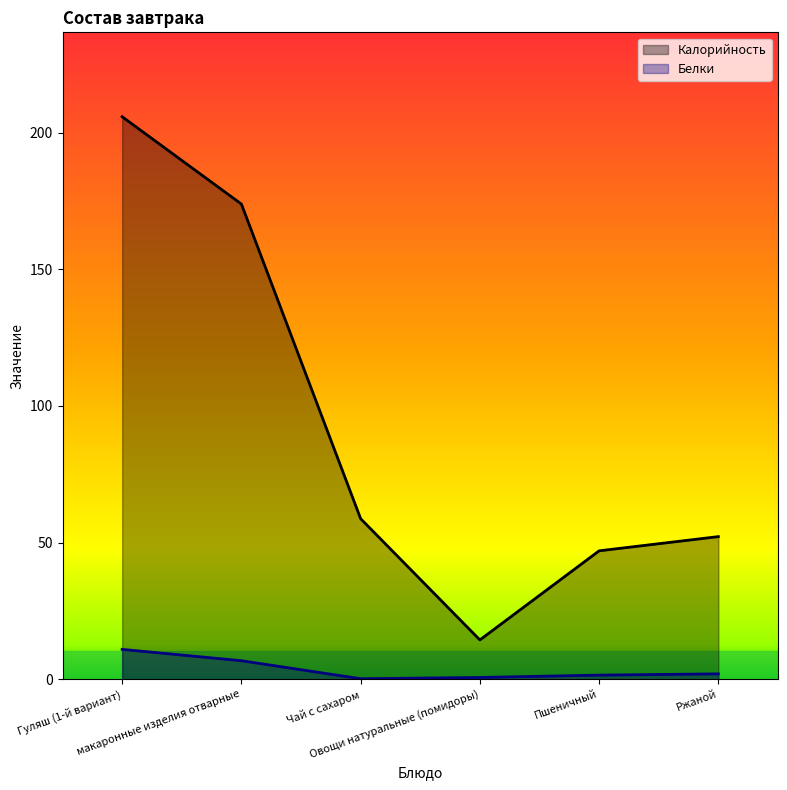

Which series has the largest range (max minus min)?

Калорийность